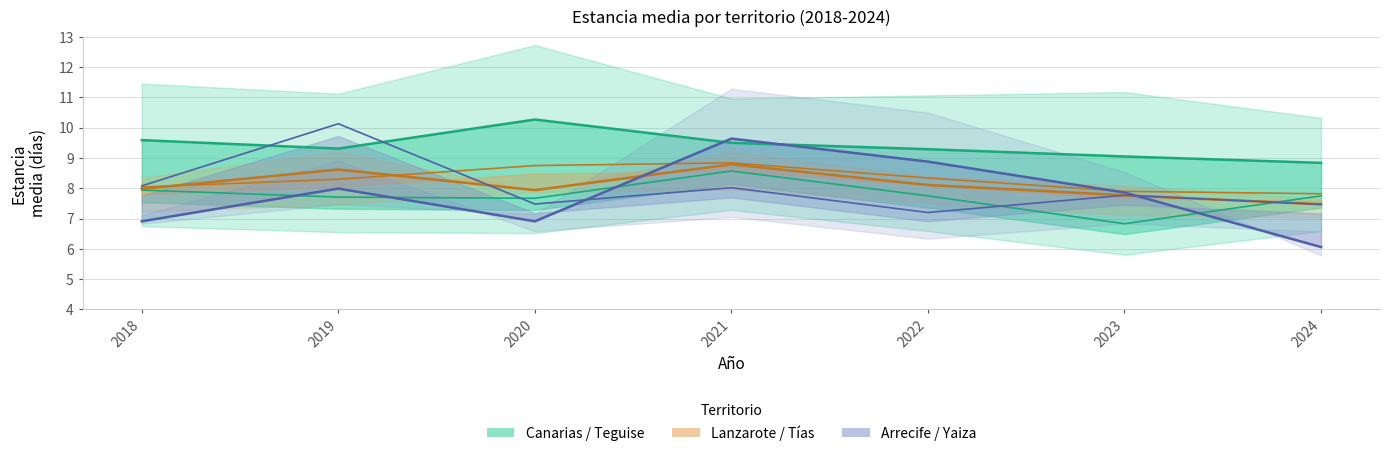

Which series has the largest total across all categories?

Canarias